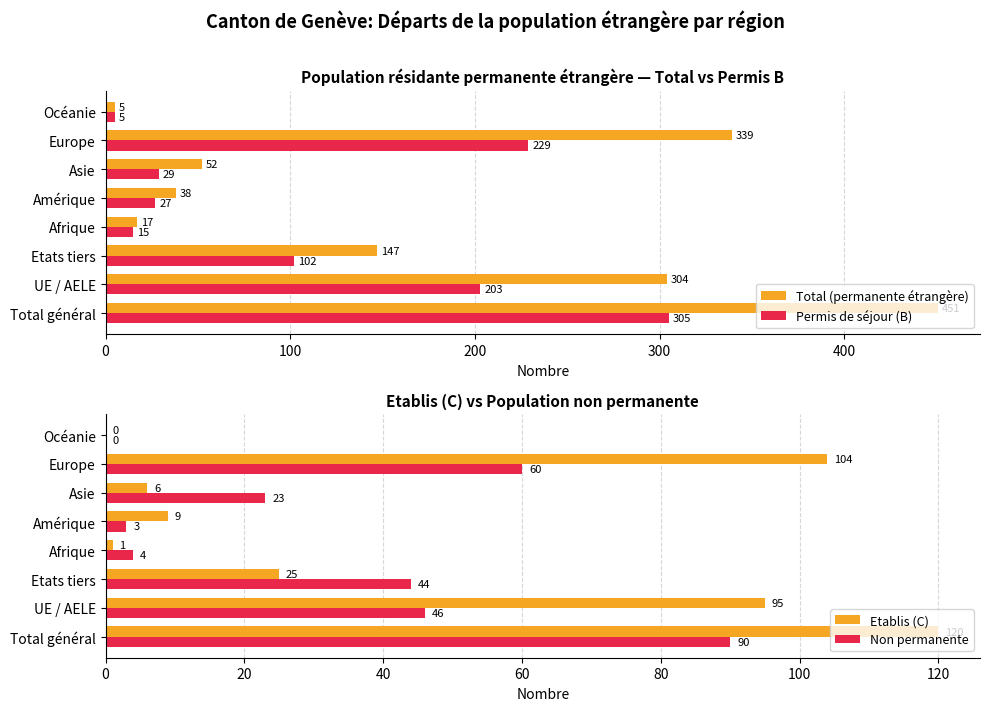

The Non permanente series shows 134 at Total général. True or false?

False